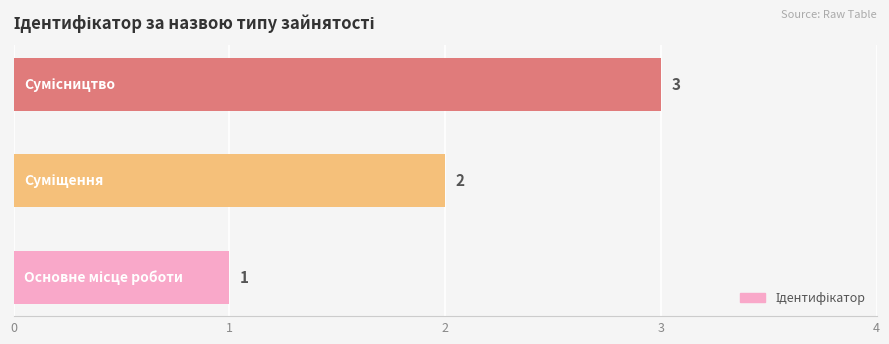

What is the sum of all values?

6